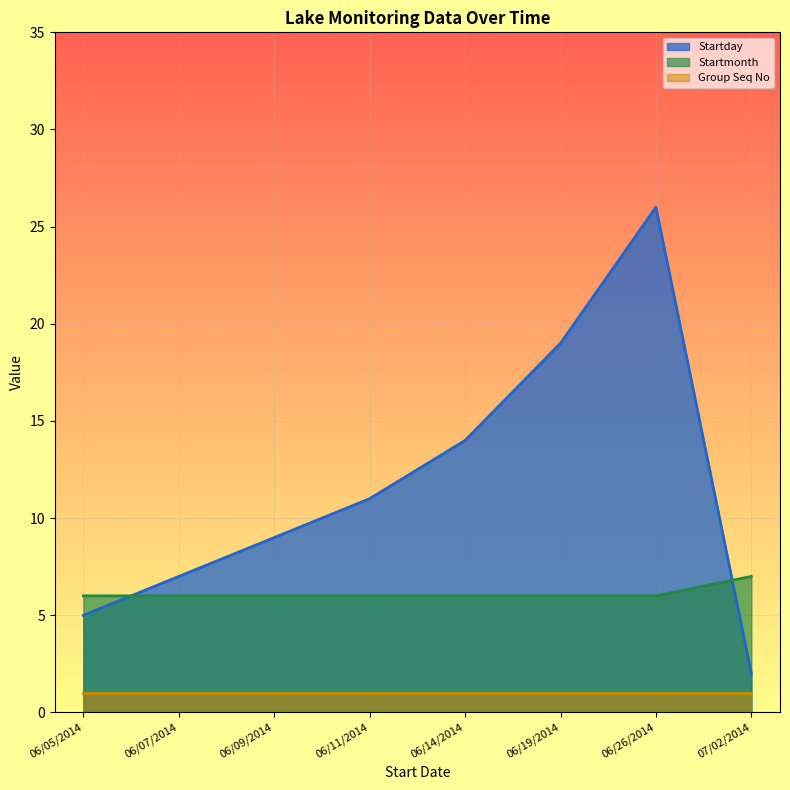

How many Startmonth values are between 6 and 7?

8